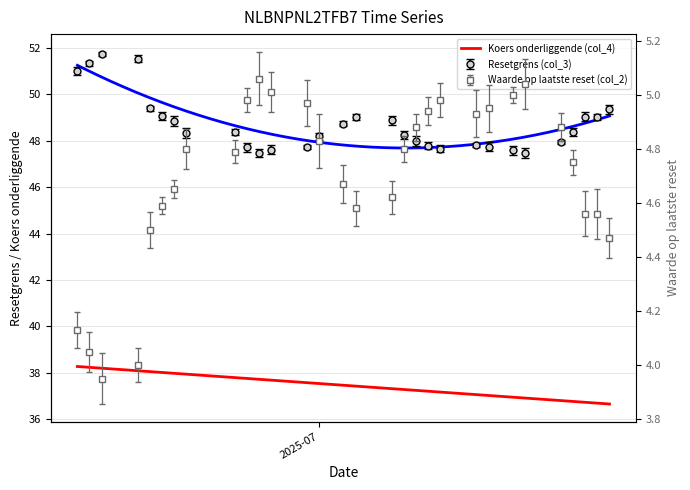

Which series has the widest spread of values?

Koers onderliggende (col_4)